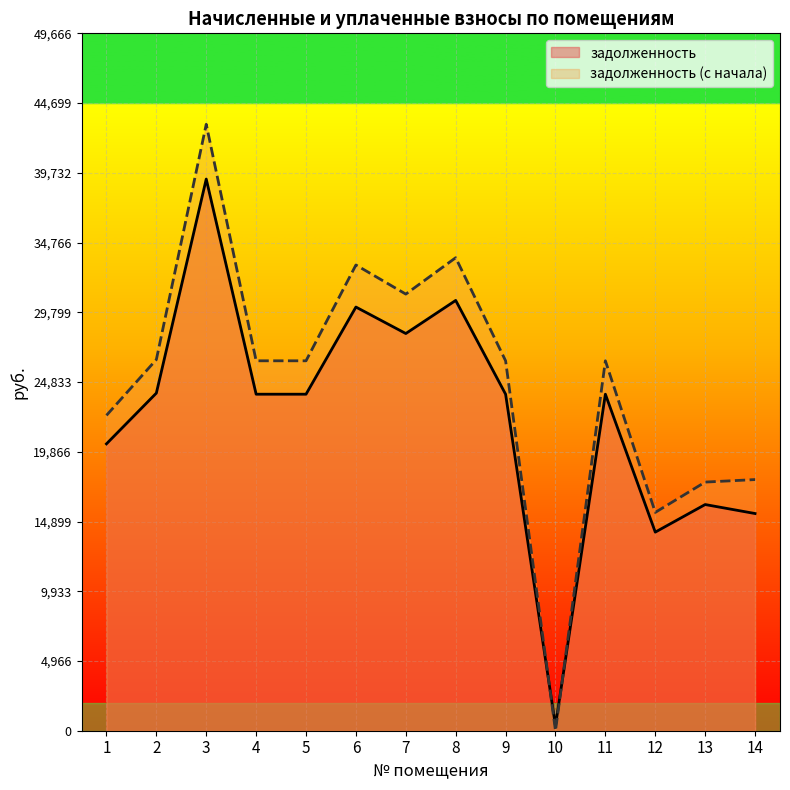

True or false: задолженность has a value of 45216.5 at 7.

False